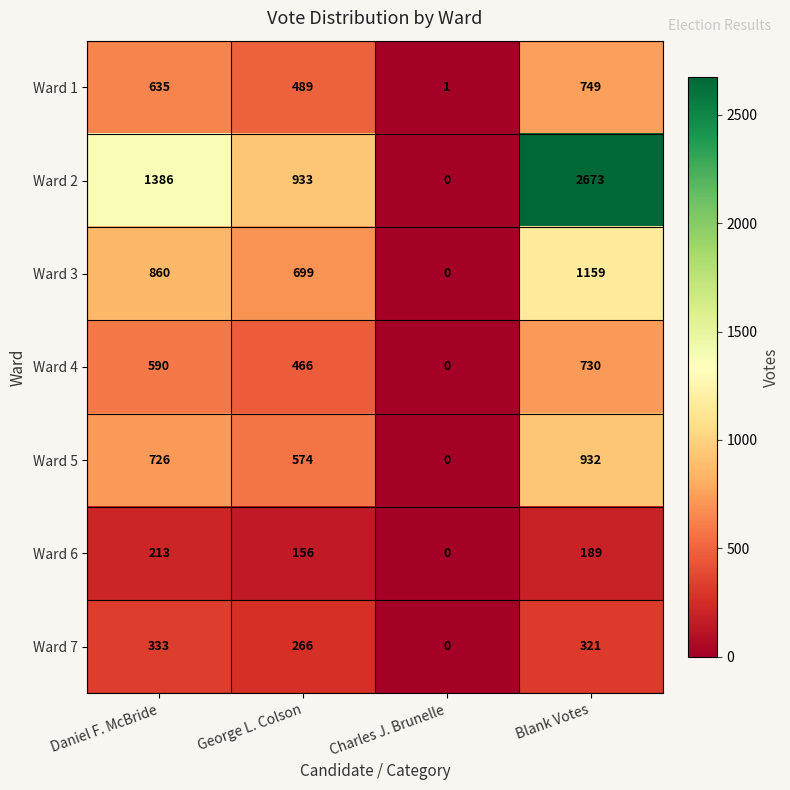

What is the difference between the maximum and minimum values in the Ward 1 series?

748